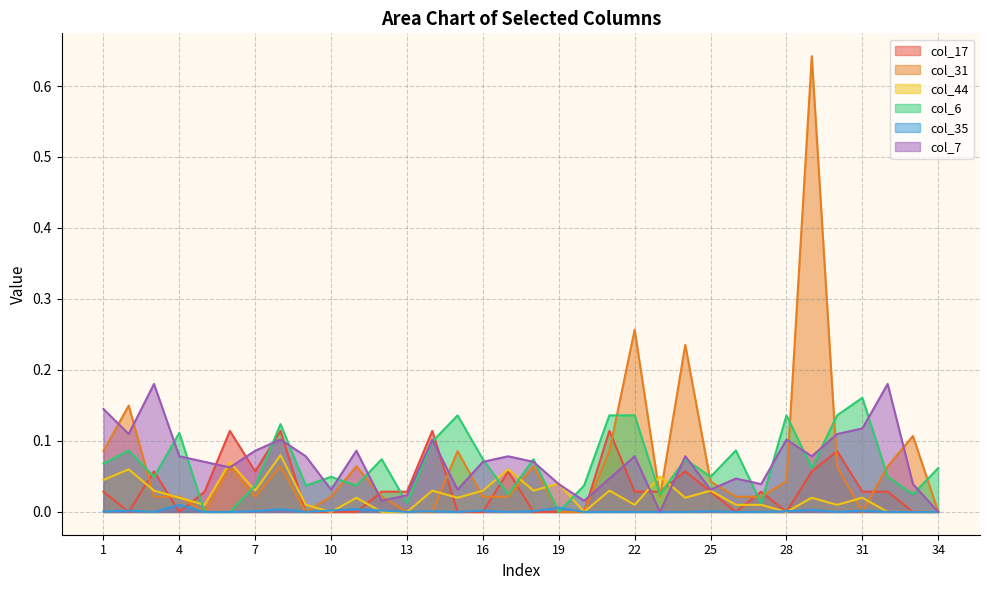

Which series has the largest total across all categories?

col_7